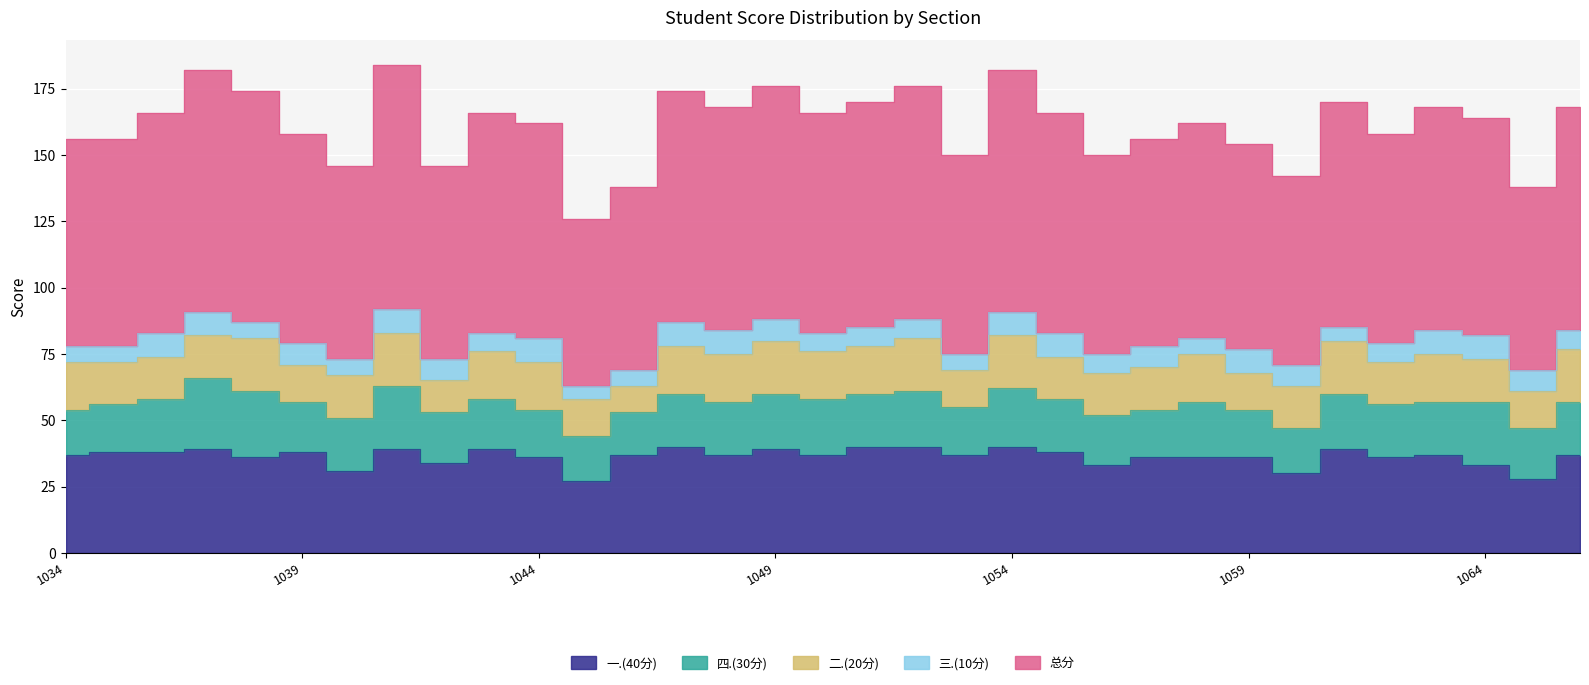

At how many categories does at least one series exceed 27?

33